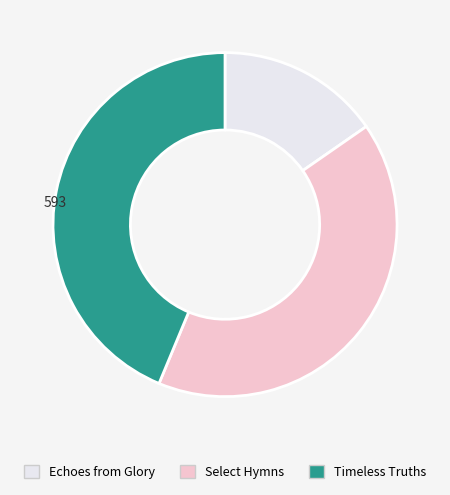

Is there any slice that represents more than half of the pie?

No